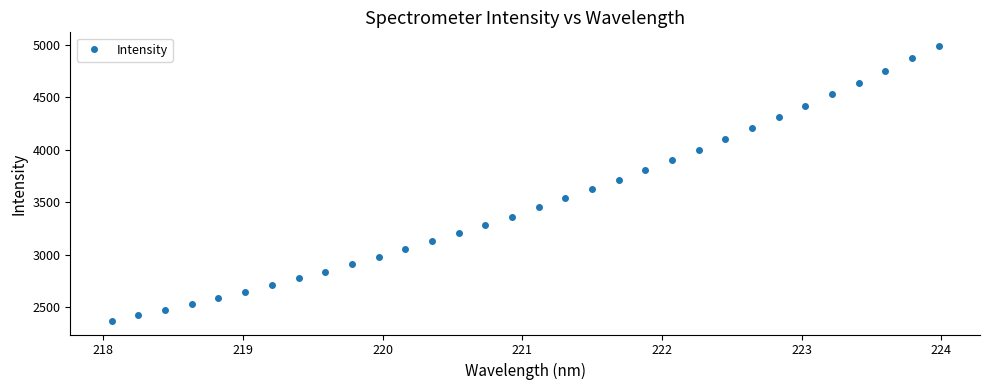

True or false: there are more than 2 points higher than both neighbors.

False